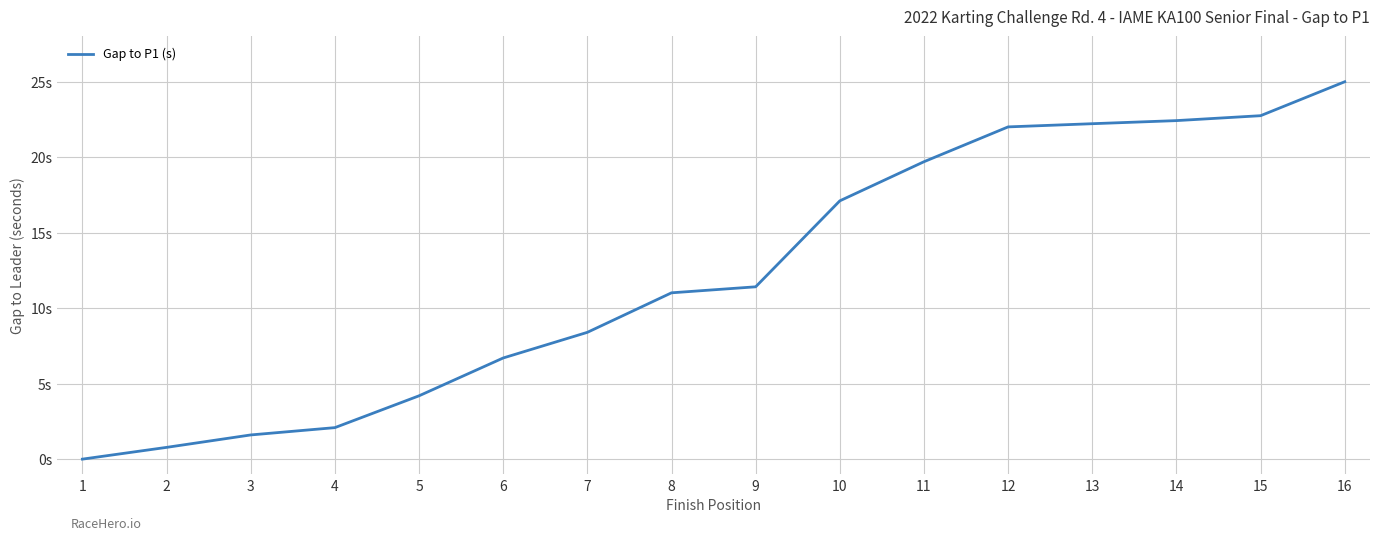

Which has a higher value, 11 or 12?

12